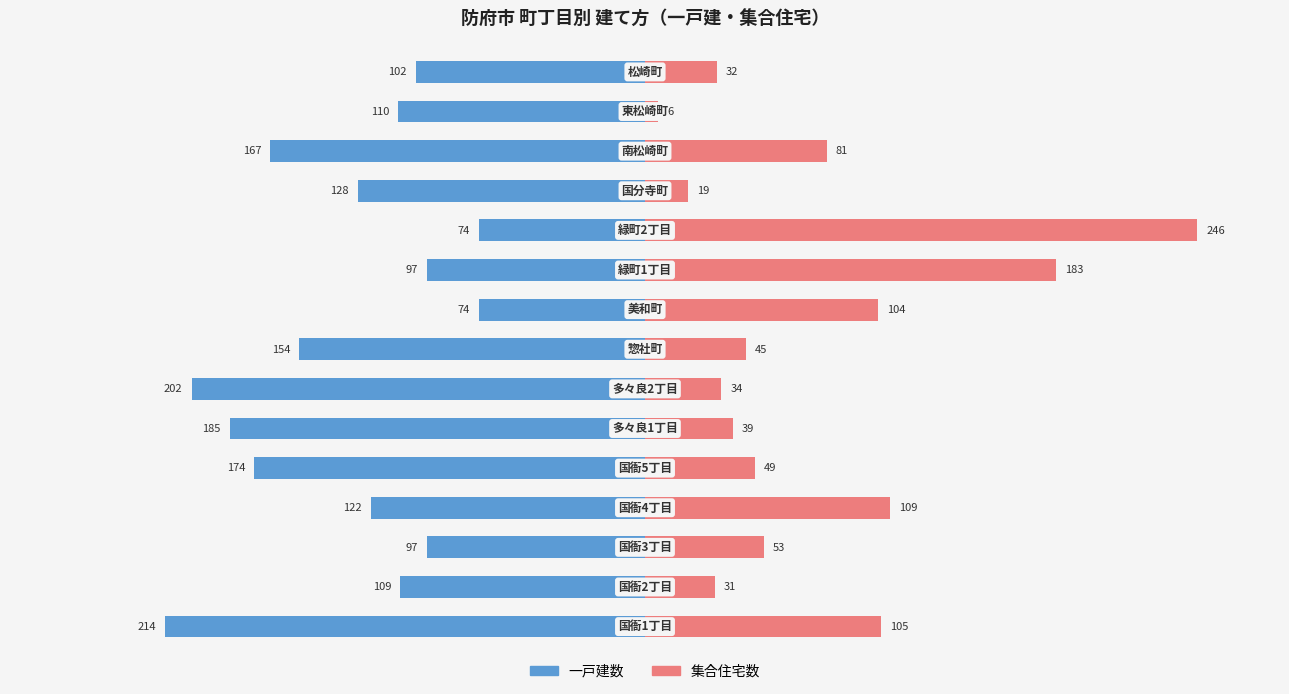

Reading left to right, transcribe all the data shown in this chart.

一戸建数: -214	-109	-97	-122	-174	-185	-202	-154	-74	-97	-74	-128	-167	-110	-102
集合住宅数: 105	31	53	109	49	39	34	45	104	183	246	19	81	6	32